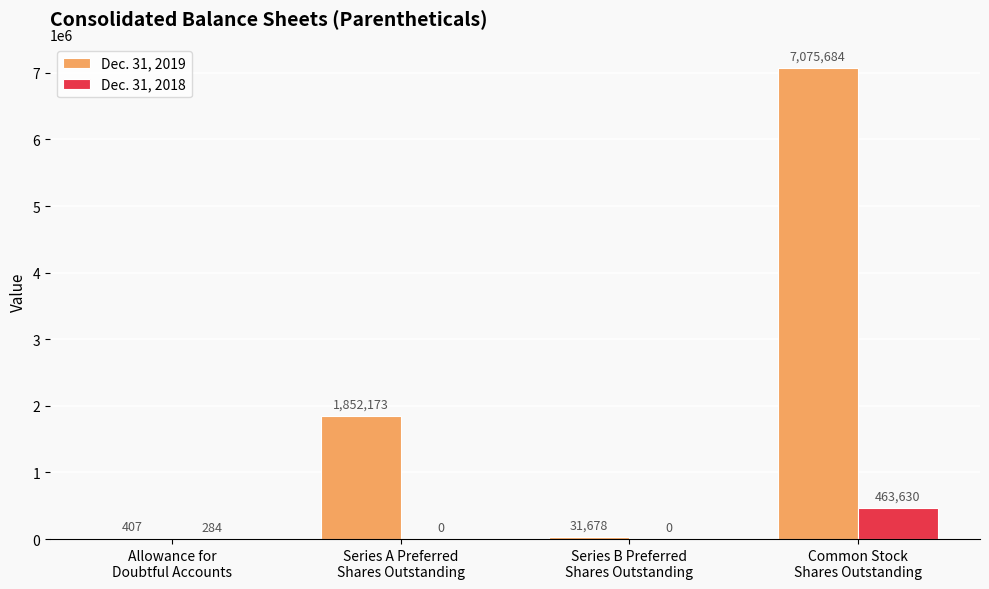

The value of Dec. 31, 2019 at Common Stock
Shares Outstanding is 10173850. True or false?

False